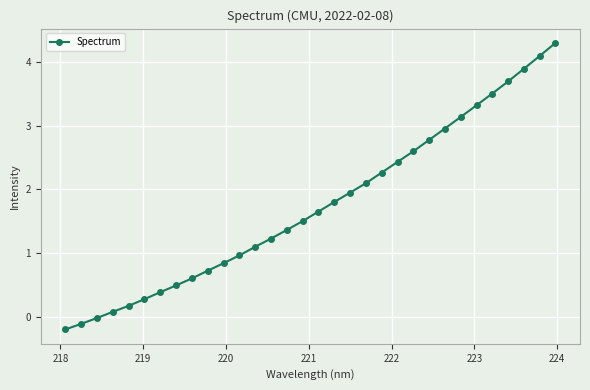

What is the difference between the second highest and second lowest values?

4.2